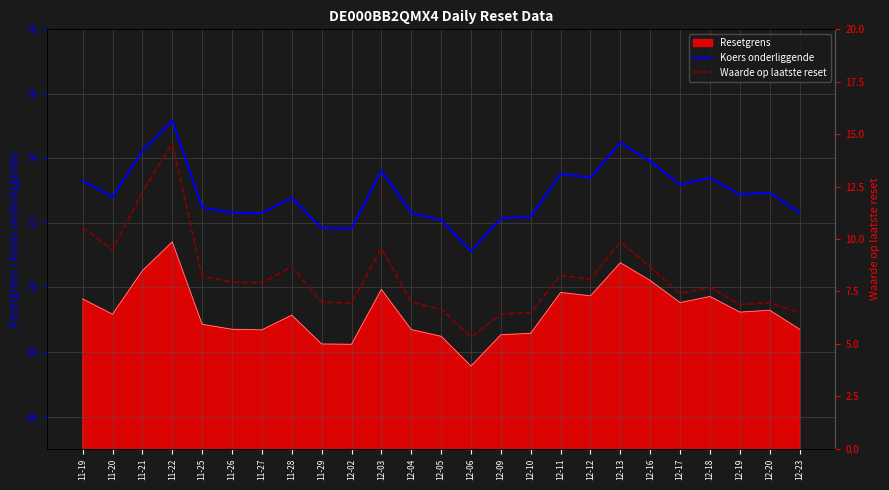

Is it true that Koers onderliggende equals 26.1 at 12-11?

False